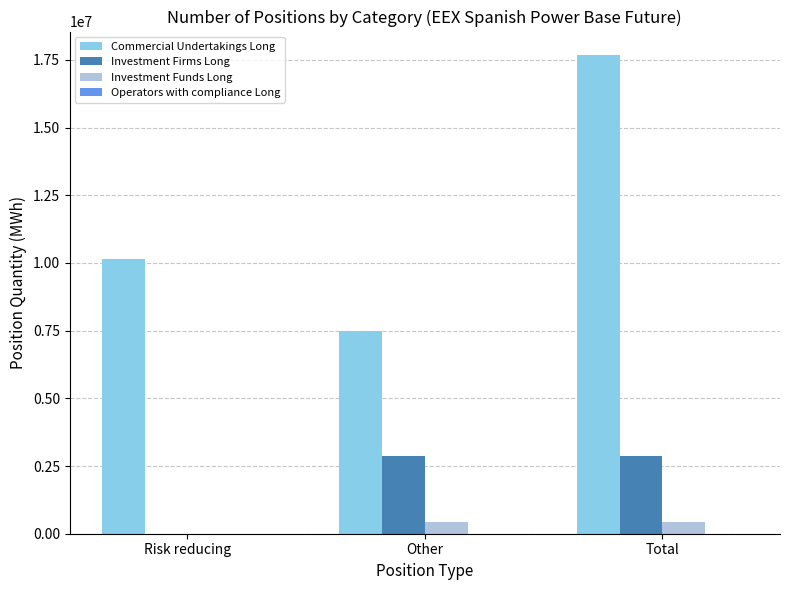

What is the greatest value displayed?

17660638